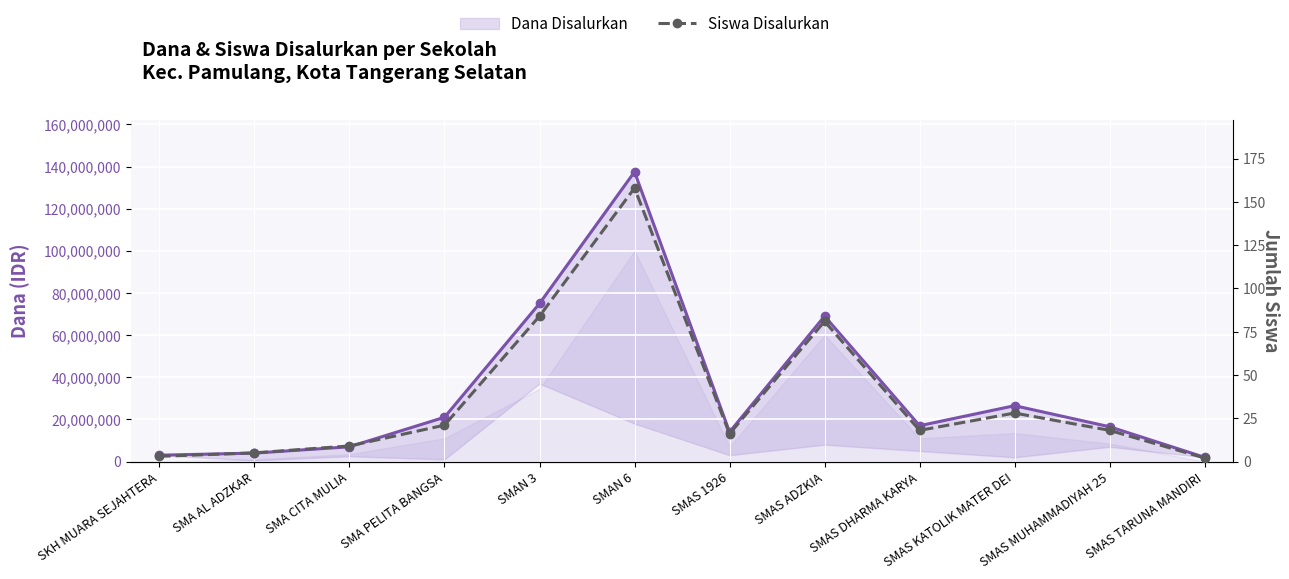

The Siswa Disalurkan series shows 25 at SMAS DHARMA KARYA. True or false?

False